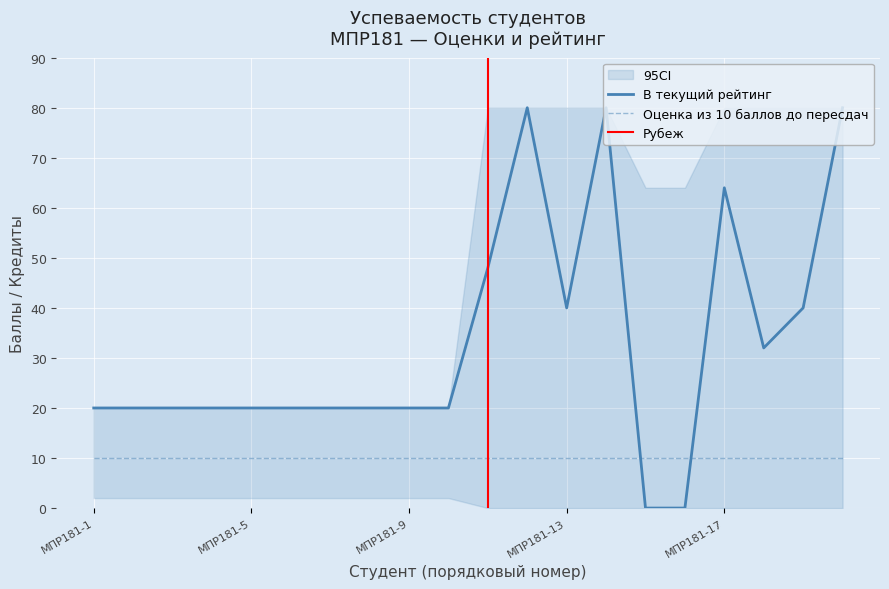

Reading left to right, what are all the values shown in this chart?

Оценка из 10 баллов до пересдач: МПР181-1=10	МПР181-2=10	МПР181-3=10	МПР181-4=10	МПР181-5=10	МПР181-6=10	МПР181-7=10	МПР181-8=10	МПР181-9=10	МПР181-10=10	МПР181-11=10	МПР181-12=10	МПР181-13=10	МПР181-14=10	МПР181-15=10	МПР181-16=10	МПР181-17=10	МПР181-18=10	МПР181-19=10	МПР181-20=10
В текущий рейтинг: МПР181-1=20	МПР181-2=20	МПР181-3=20	МПР181-4=20	МПР181-5=20	МПР181-6=20	МПР181-7=20	МПР181-8=20	МПР181-9=20	МПР181-10=20	МПР181-11=48	МПР181-12=80	МПР181-13=40	МПР181-14=80	МПР181-15=0	МПР181-16=0	МПР181-17=64	МПР181-18=32	МПР181-19=40	МПР181-20=80
Текущих кредитов для студента: МПР181-1=2	МПР181-2=2	МПР181-3=2	МПР181-4=2	МПР181-5=2	МПР181-6=2	МПР181-7=2	МПР181-8=2	МПР181-9=2	МПР181-10=2	МПР181-11=8	МПР181-12=8	МПР181-13=8	МПР181-14=8	МПР181-15=8	МПР181-16=8	МПР181-17=8	МПР181-18=8	МПР181-19=8	МПР181-20=8